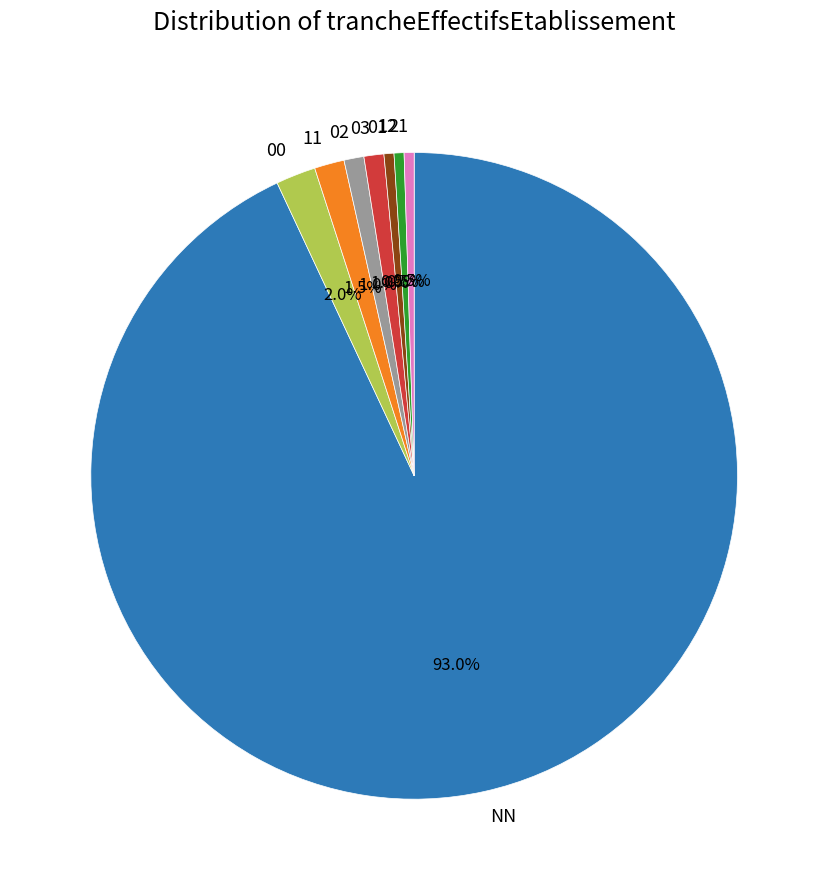

What portion of the pie excludes 21?

99.5%